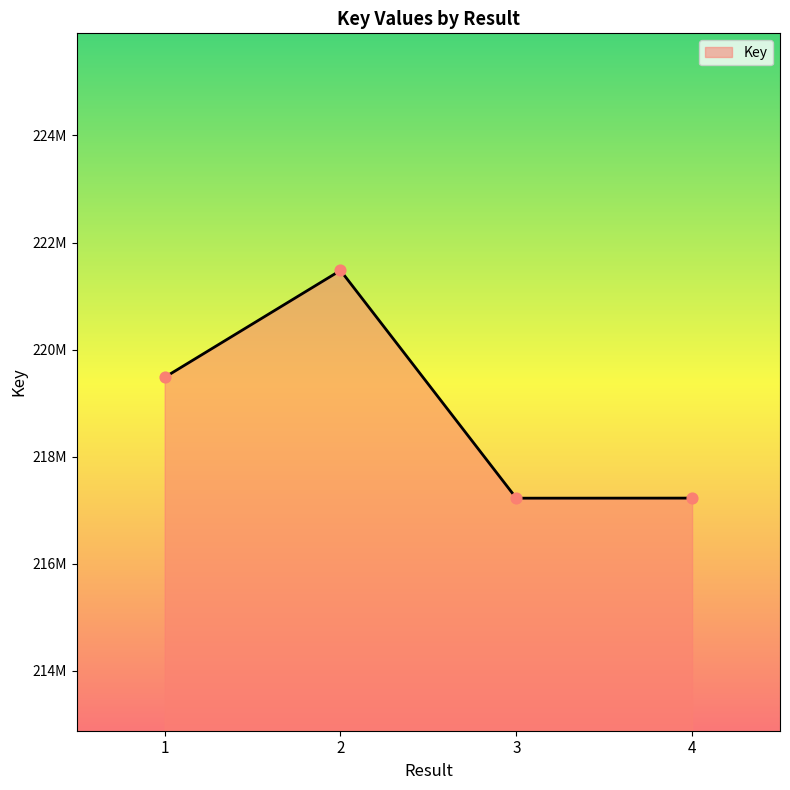

Between 1 and 2, which is larger?

2